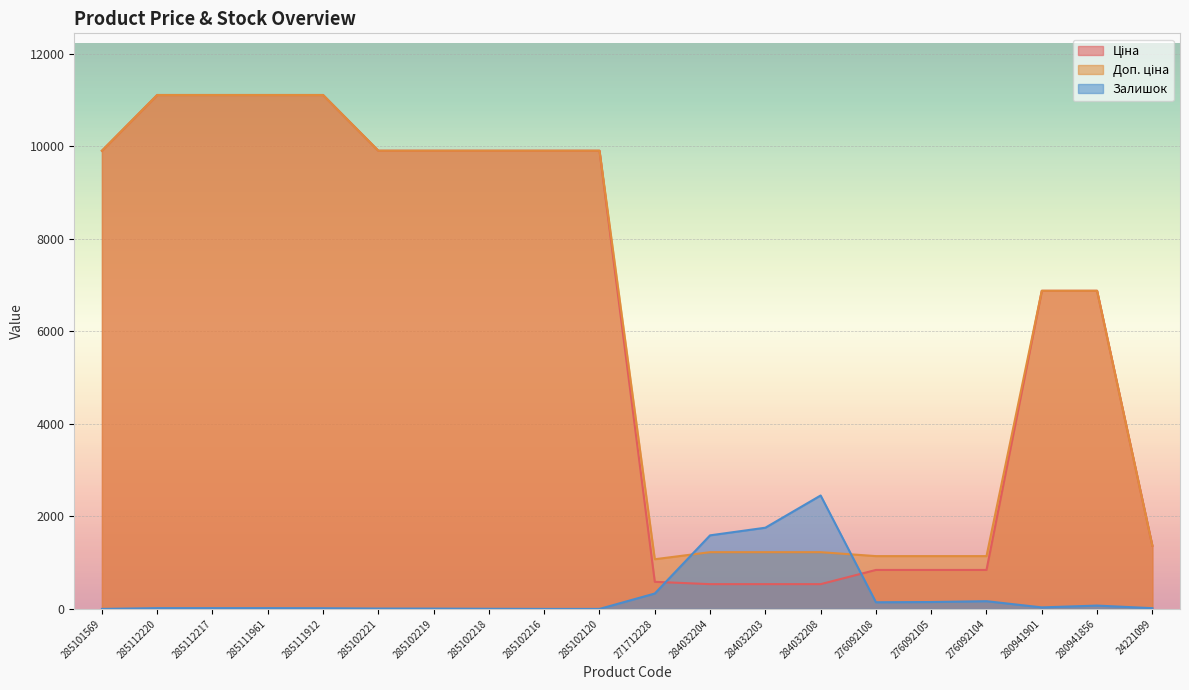

How many data points in Доп. ціна are above 9908?

10